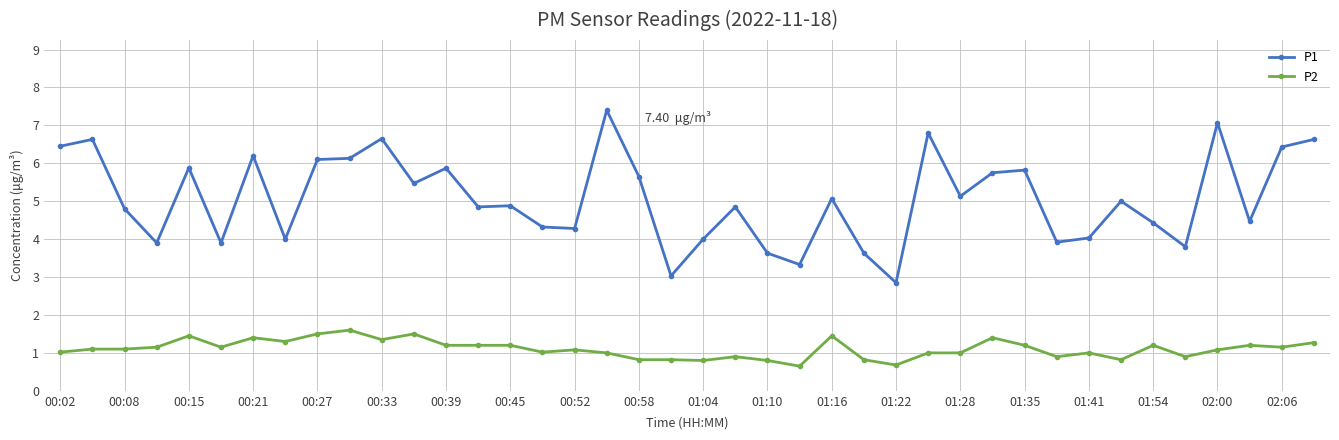

True or false: P2 and P1 cross at least once.

False